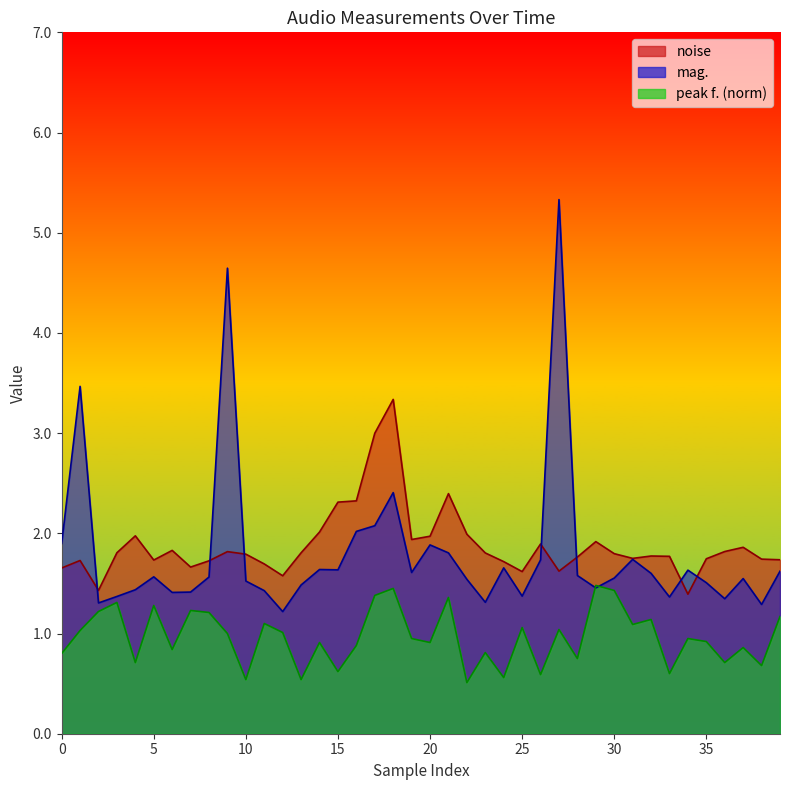

How many distinct data groups are displayed?

3